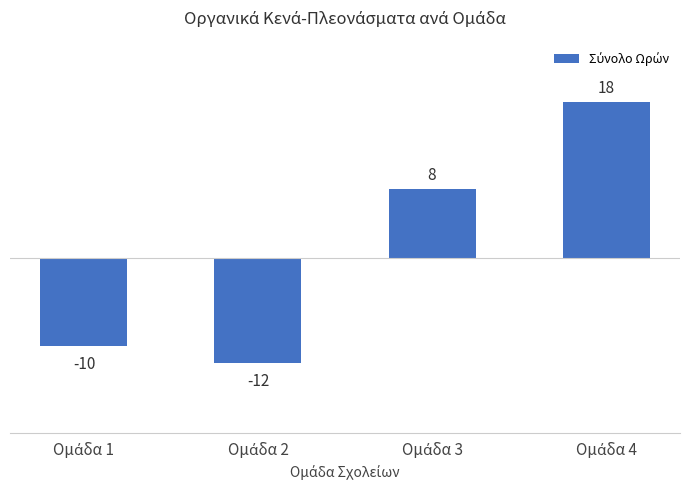

Does the chart contain any negative values?

Yes